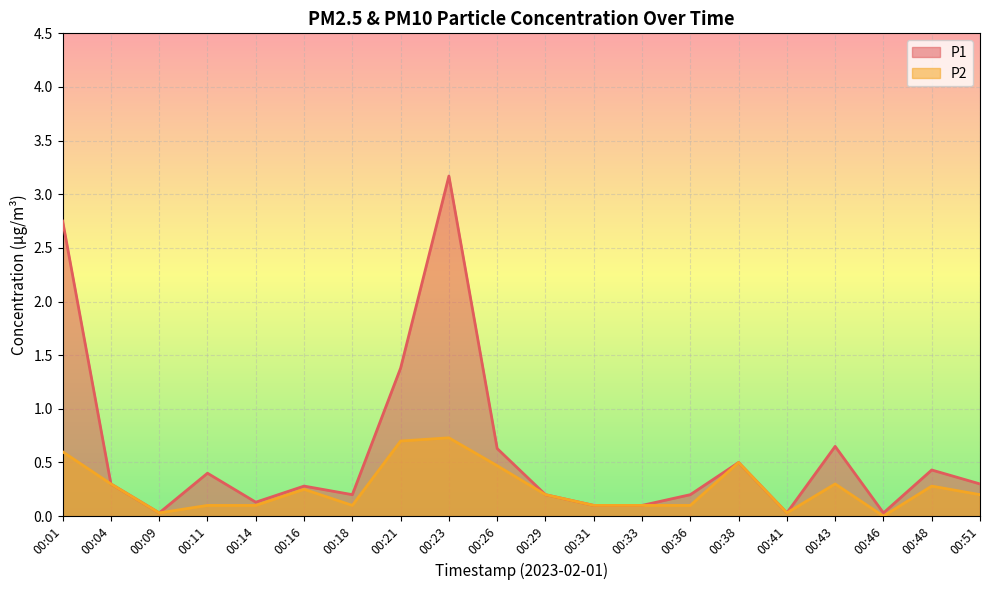

At which category does P1 reach its first local valley?

00:09